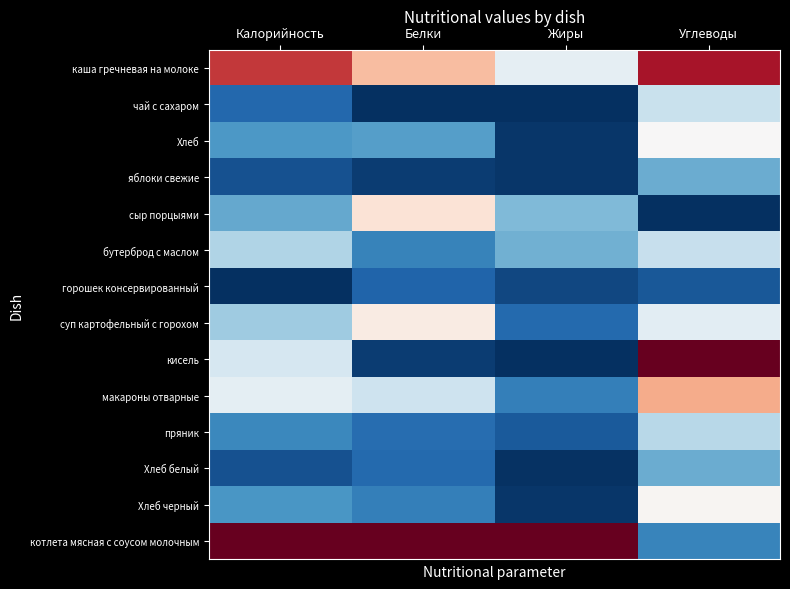

Reading left to right, what are all the values shown in this chart?

каша гречневая на молоке: Калорийность=0.9	Белки=0.7	Жиры=0.5	Углеводы=0.9
чай с сахаром: Калорийность=0.1	Белки=0.0	Жиры=0.0	Углеводы=0.4
Хлеб: Калорийность=0.2	Белки=0.2	Жиры=0.0	Углеводы=0.5
яблоки свежие: Калорийность=0.1	Белки=0.0	Жиры=0.0	Углеводы=0.3
сыр порцыями: Калорийность=0.2	Белки=0.6	Жиры=0.3	Углеводы=0.0
бутерброд с маслом: Калорийность=0.3	Белки=0.2	Жиры=0.3	Углеводы=0.4
горошек консервированный: Калорийность=0.0	Белки=0.1	Жиры=0.0	Углеводы=0.1
суп картофельный с горохом: Калорийность=0.3	Белки=0.5	Жиры=0.1	Углеводы=0.4
кисель: Калорийность=0.4	Белки=0.0	Жиры=0.0	Углеводы=1.0
макароны отварные: Калорийность=0.5	Белки=0.4	Жиры=0.2	Углеводы=0.7
пряник: Калорийность=0.2	Белки=0.1	Жиры=0.1	Углеводы=0.4
Хлеб белый: Калорийность=0.1	Белки=0.1	Жиры=0.0	Углеводы=0.3
Хлеб черный: Калорийность=0.2	Белки=0.2	Жиры=0.0	Углеводы=0.5
котлета мясная с соусом молочным: Калорийность=1.0	Белки=1.0	Жиры=1.0	Углеводы=0.2